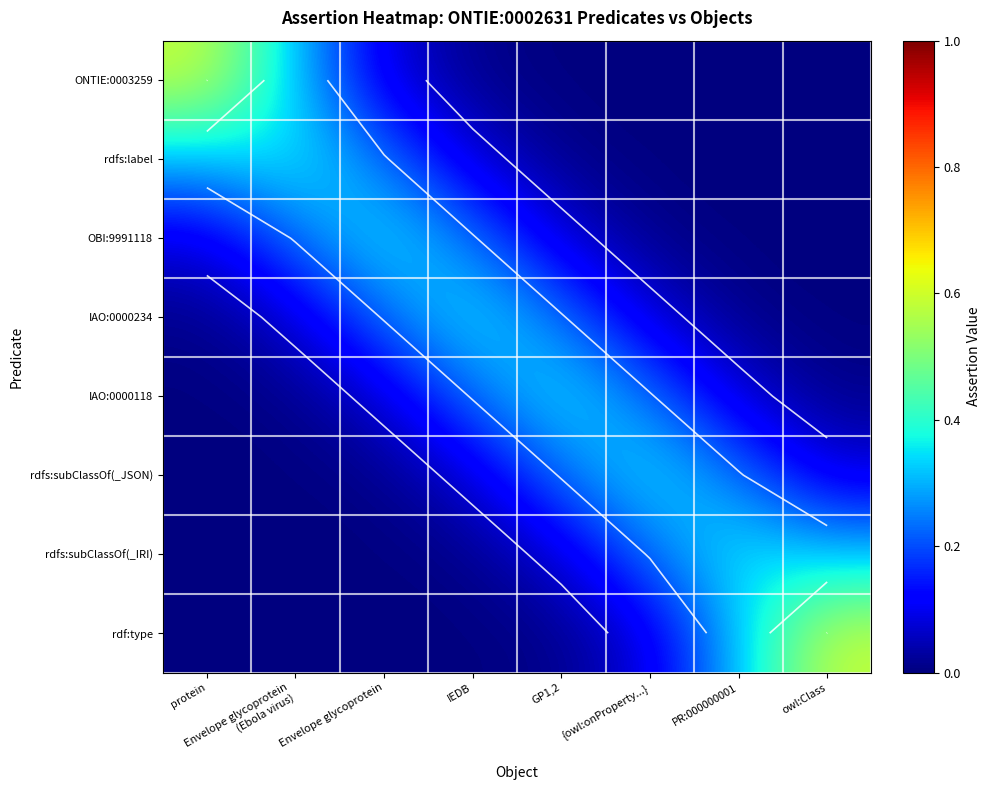

What is the difference between the highest and lowest values at owl:Class?

0.6